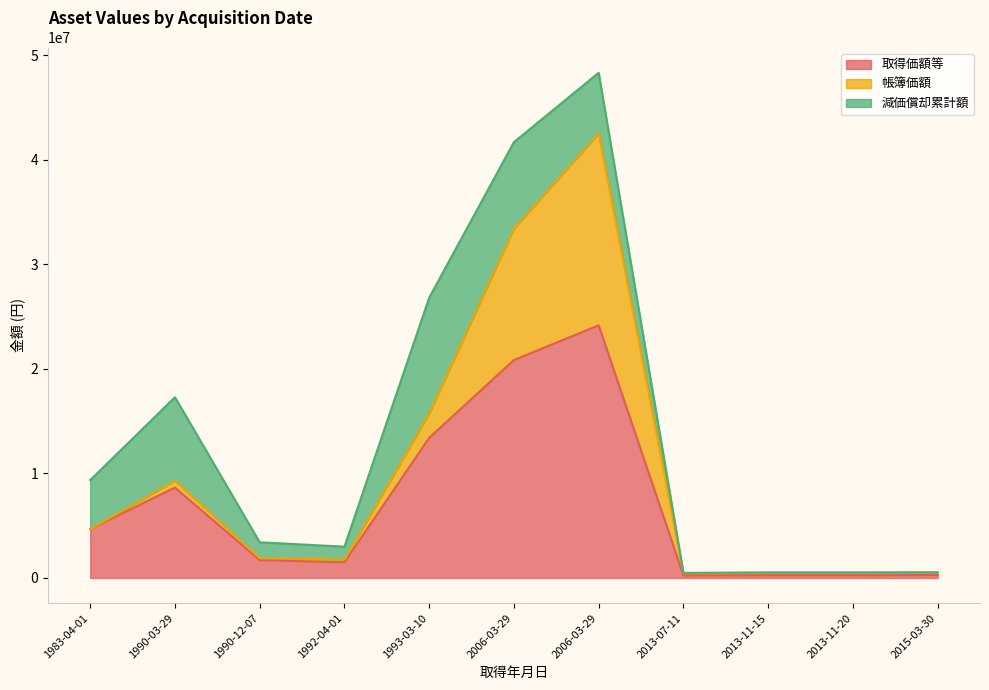

Between 2013-11-20 and 1990-03-29, which is larger?

1990-03-29